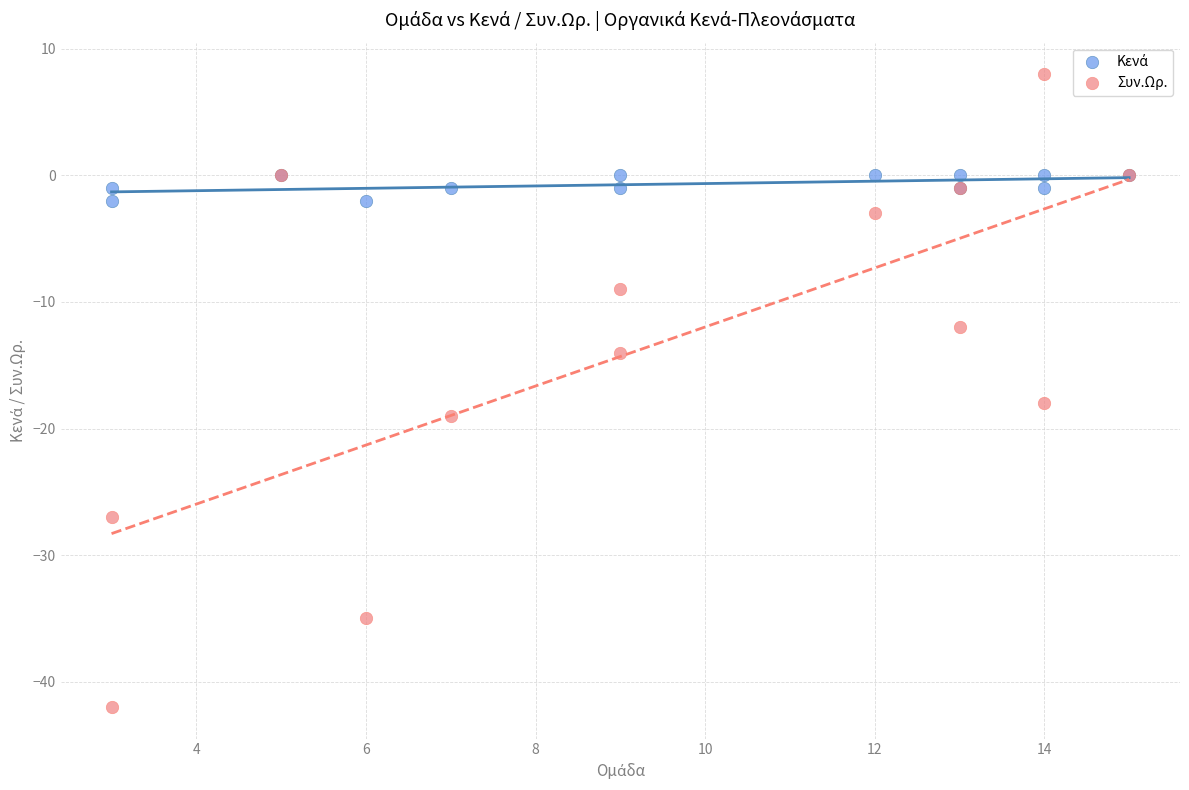

In the Συν.Ωρ. series, what Y value is closest to -17?

-18